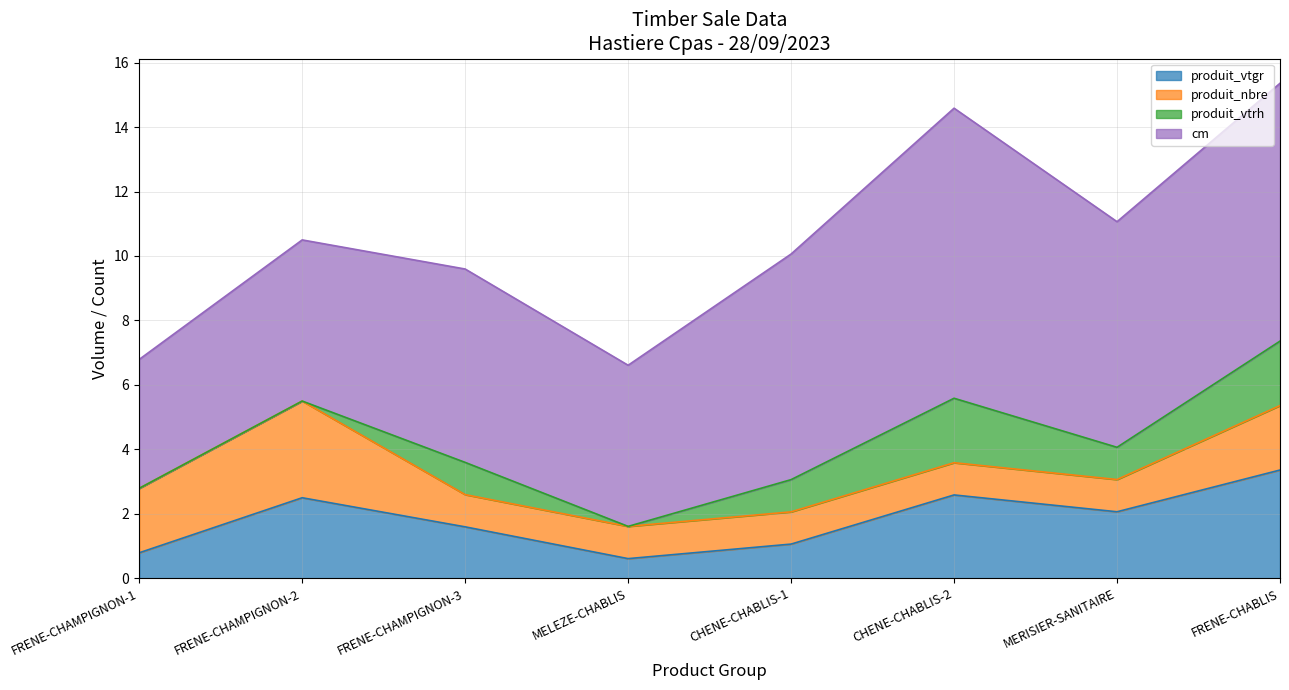

Rank the series by their maximum value, from lowest to highest.

produit_vtrh, produit_nbre, produit_vtgr, cm